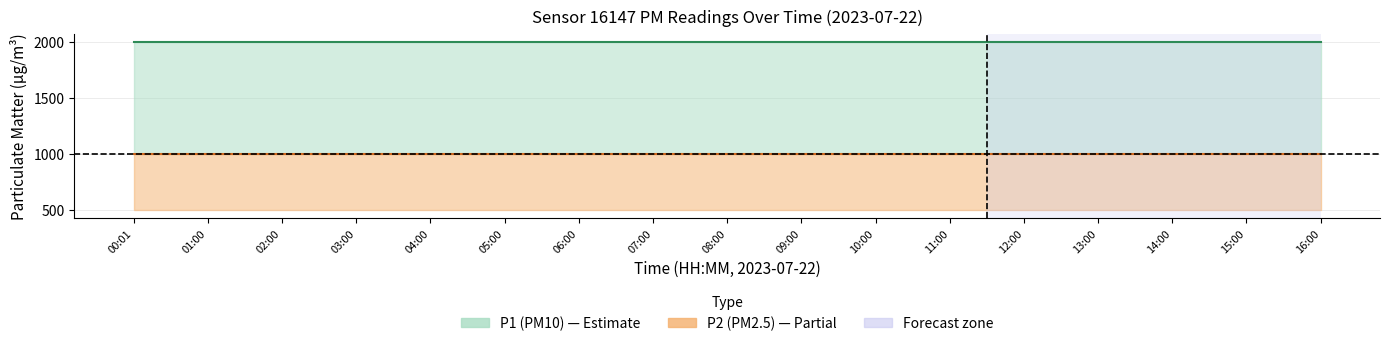

Reading left to right, list all the values displayed in this chart.

P1 mean: 1999.9	1999.9	1999.9	1999.9	1999.9	1999.9	1999.9	1999.9	1999.9	1999.9	1999.9	1999.9	1999.9	1999.9	1999.9	1999.9	1999.9
P2 mean: 999.9	999.9	999.9	999.9	999.9	999.9	999.9	999.9	999.9	999.9	999.9	999.9	999.9	999.9	999.9	999.9	999.9